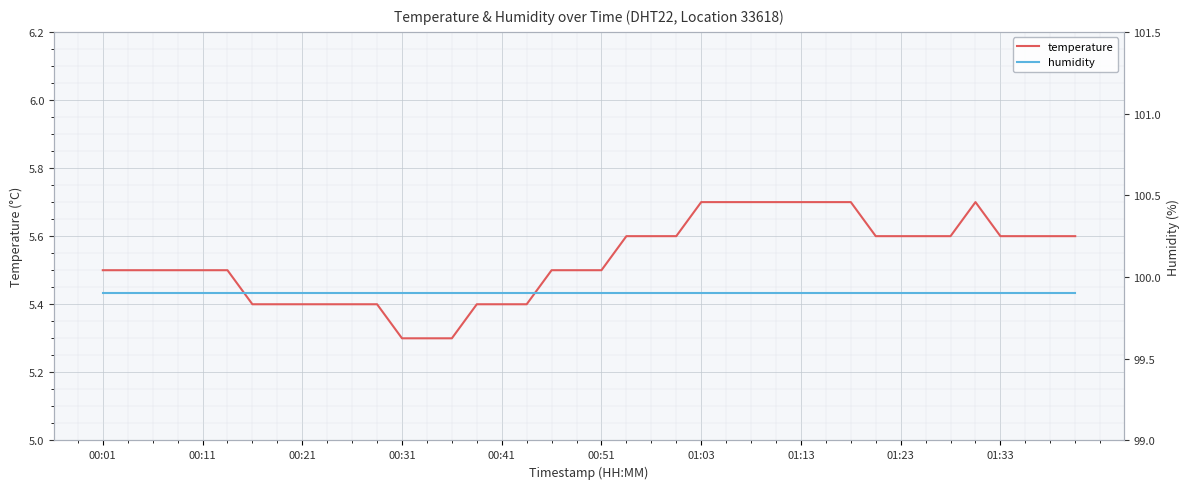

At which label does humidity reach its peak?

00:01